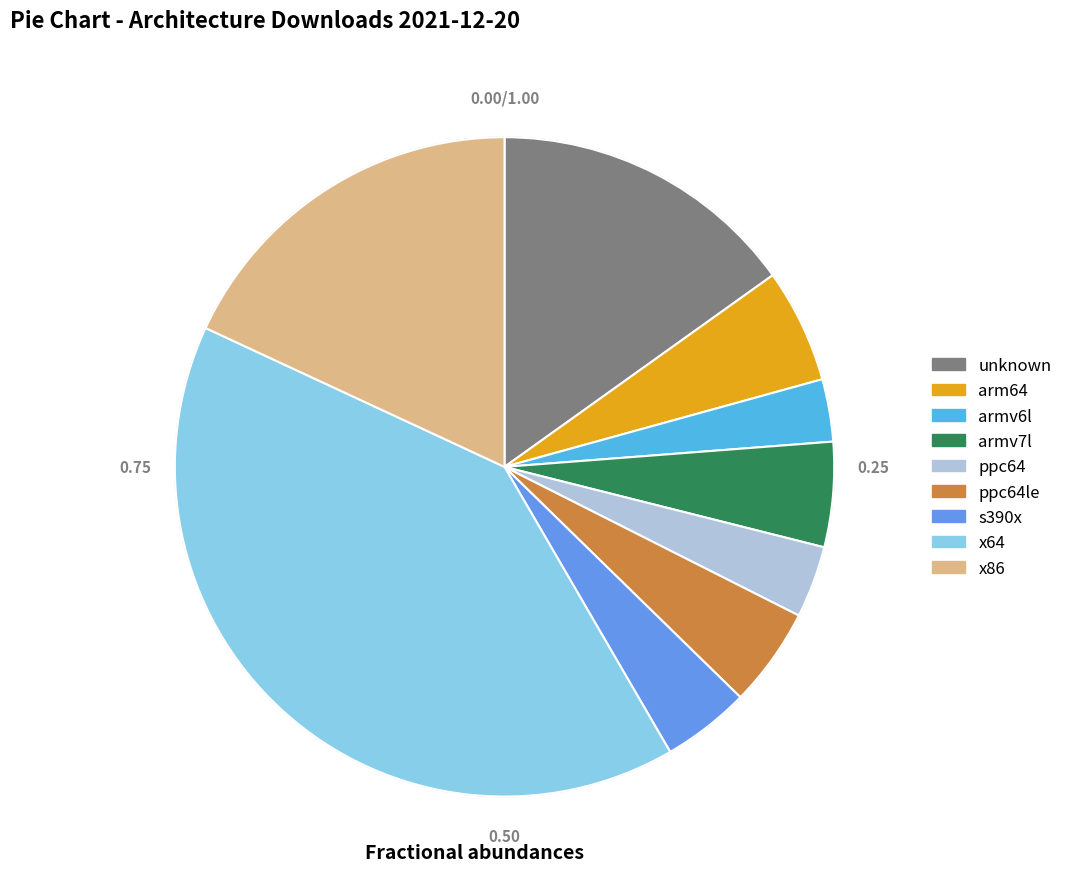

Does any single category account for the majority?

No